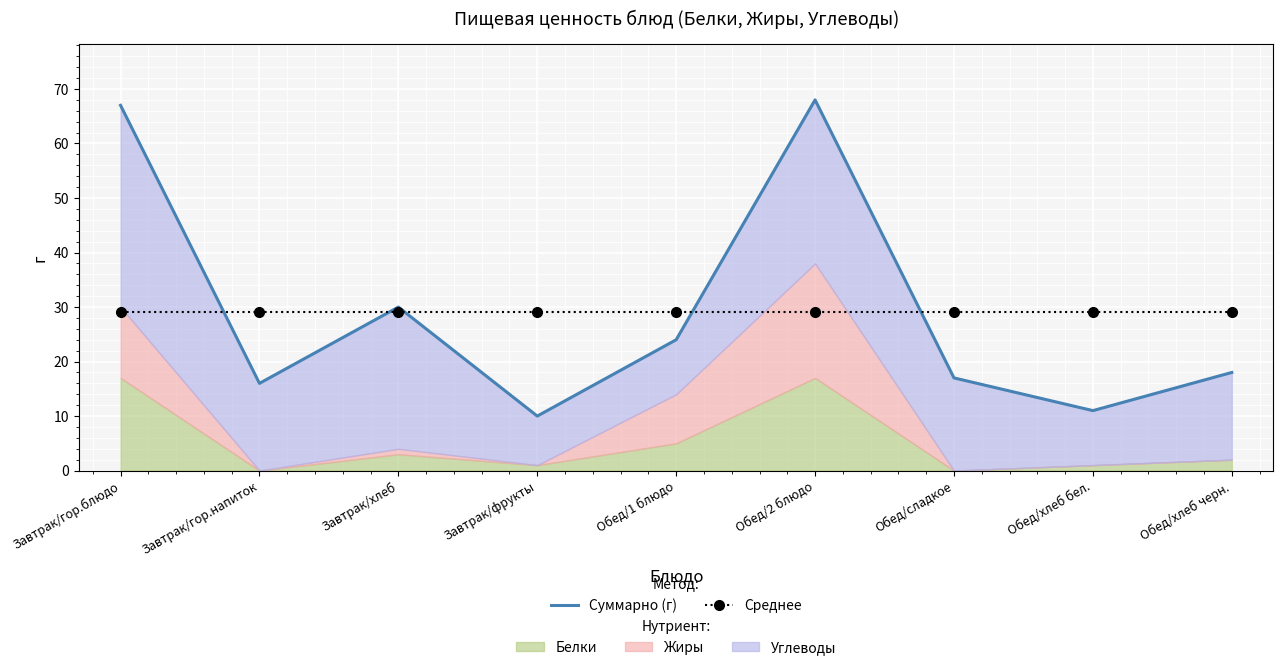

The value of Среднее at Завтрак/хлеб is 16. True or false?

False